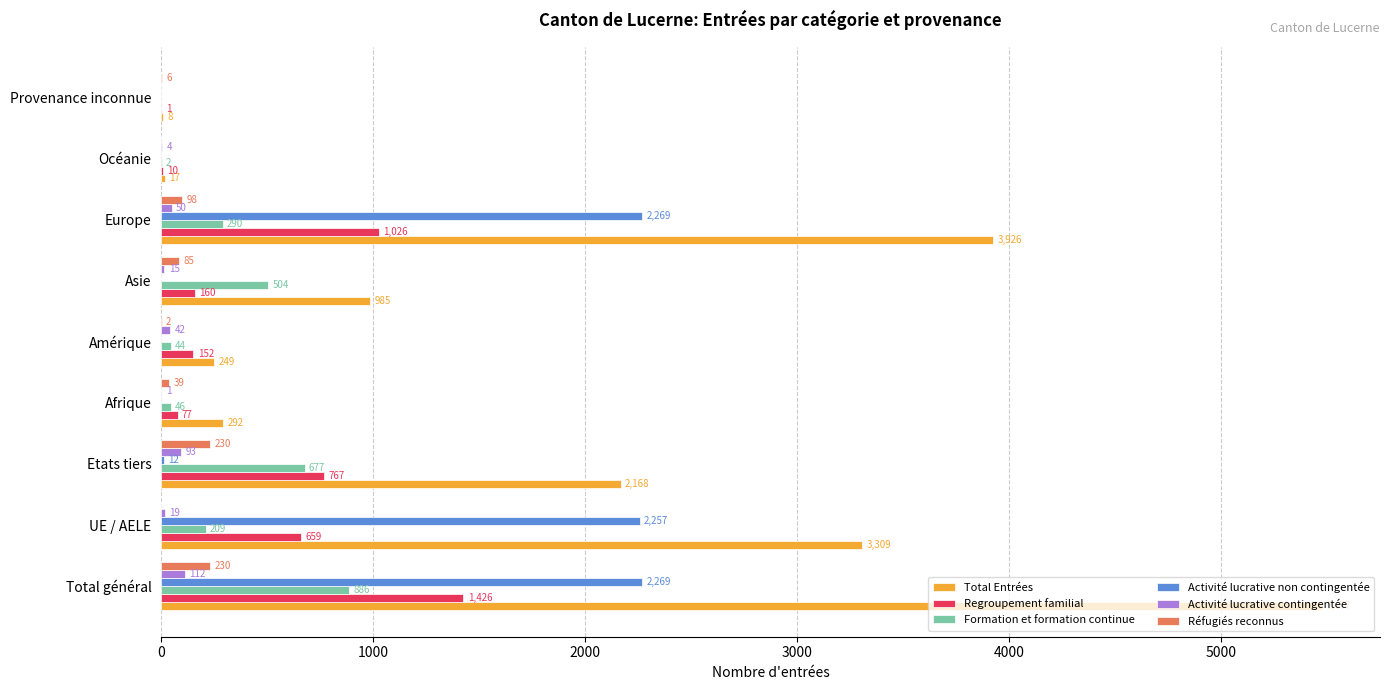

What is the sum of all Réfugiés reconnus values?

690